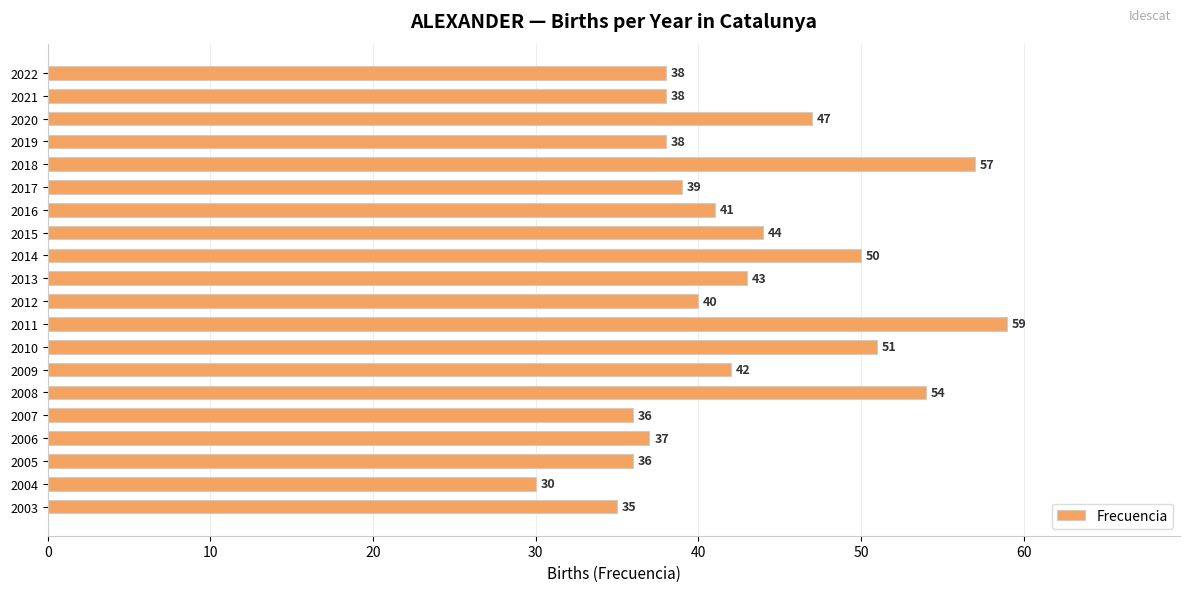

How many values are below 41?

10